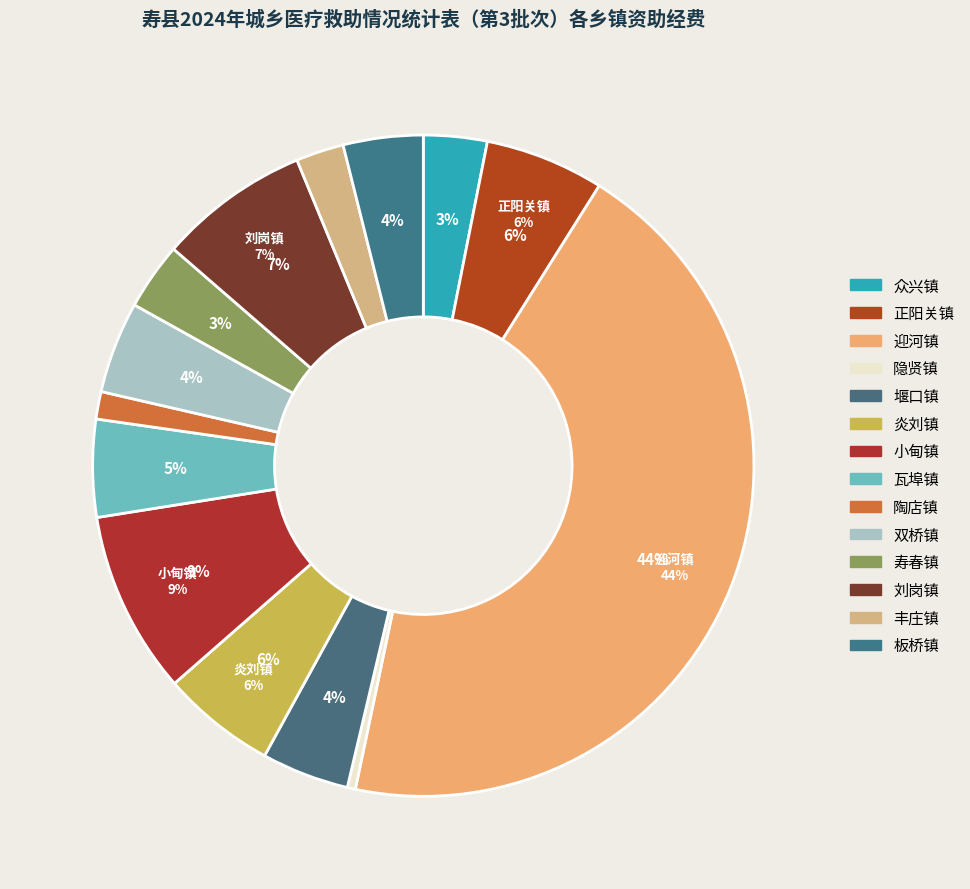

What is the change in value from 众兴镇 to 隐贤镇?

-10655.5